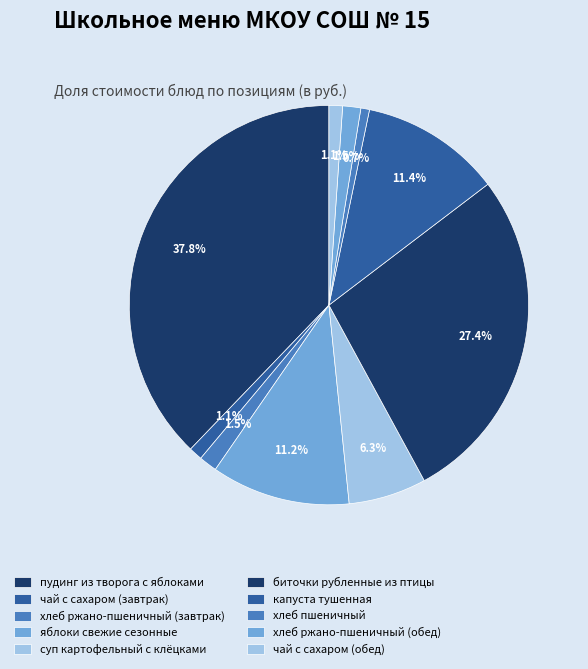

Rank the categories by value from lowest to highest.

хлеб пшеничный, чай с сахаром (завтрак), чай с сахаром (обед), хлеб ржано-пшеничный (завтрак), хлеб ржано-пшеничный (обед), суп картофельный с клёцками, яблоки свежие сезонные, капуста тушенная, биточки рубленные из птицы, пудинг из творога с яблоками